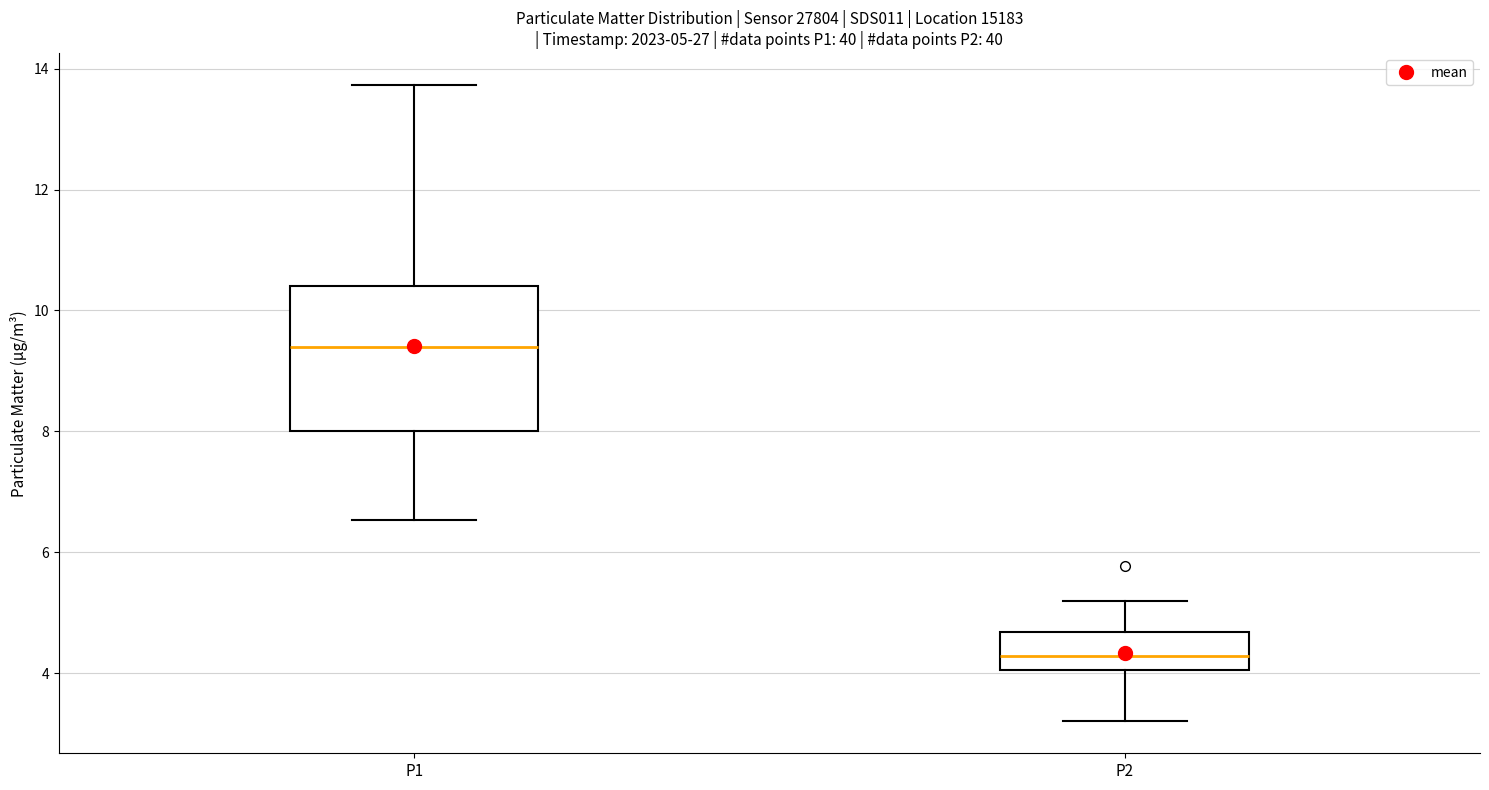

Which box is the tallest, from its lower edge to its upper edge?

P1